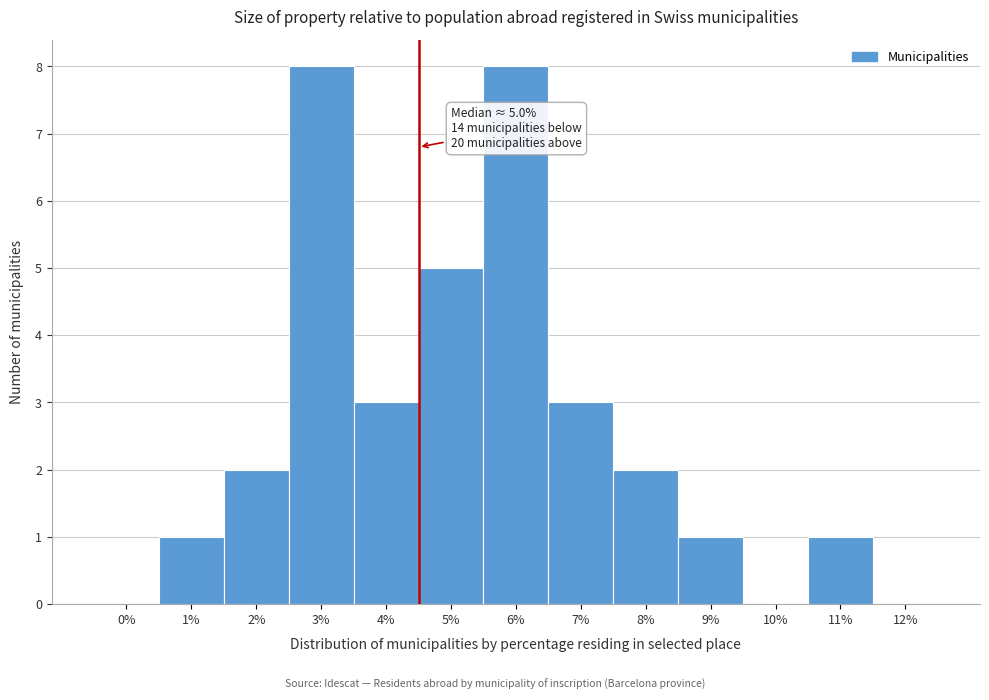

Reading left to right, list all the values displayed in this chart.

0%=0	1%=1	2%=2	3%=8	4%=3	5%=5	6%=8	7%=3	8%=2	9%=1	10%=0	11%=1	12%=0